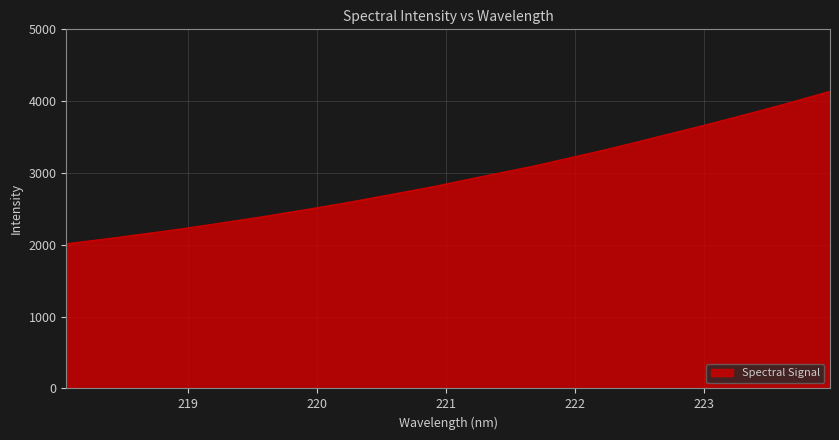

What is the greatest value displayed?

4138.1